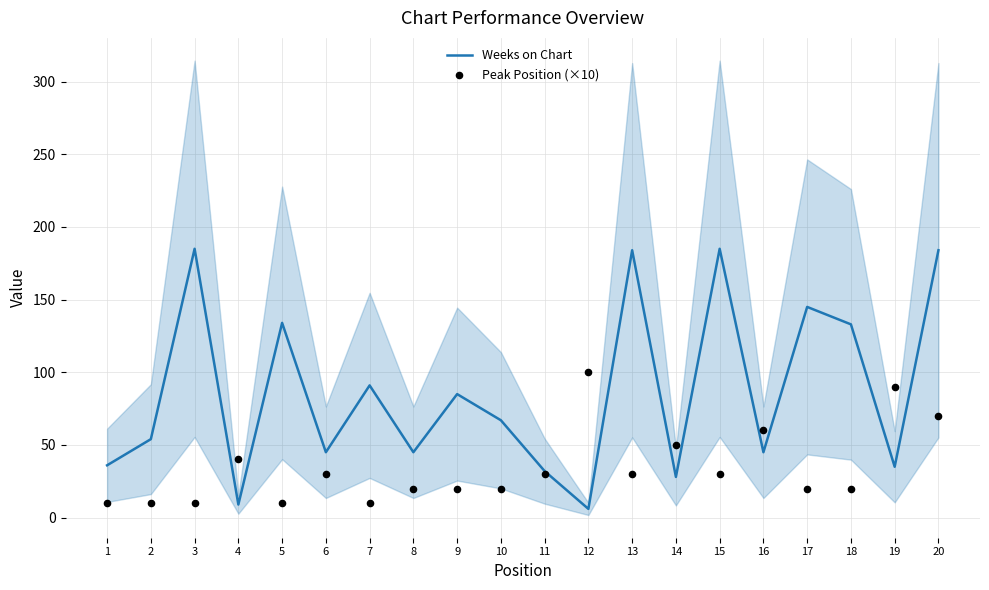

Which series contains the lowest Y value?

Weeks on Chart